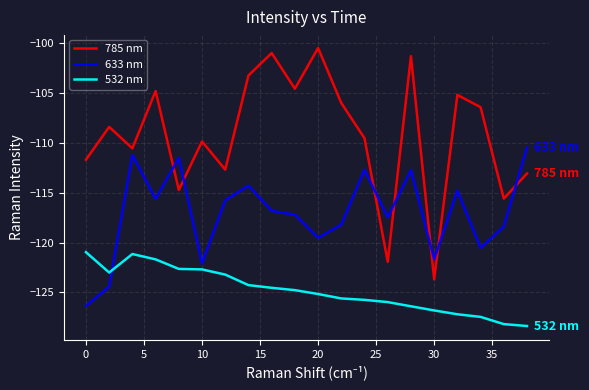

Which series has the largest total across all categories?

785 nm